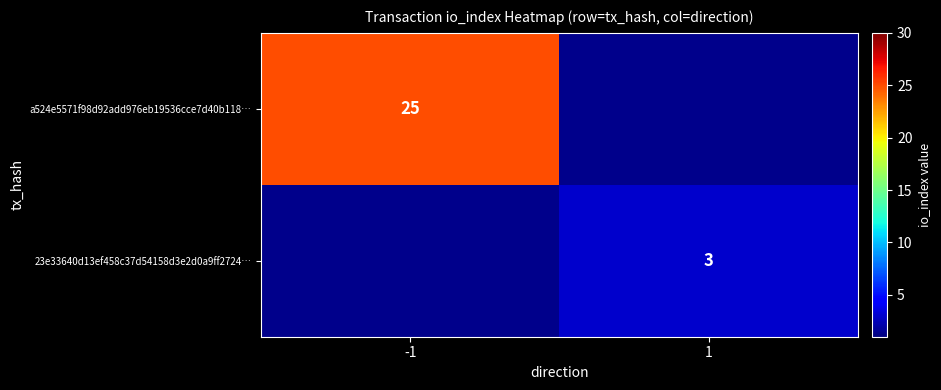

What is the maximum value shown in the chart?

25